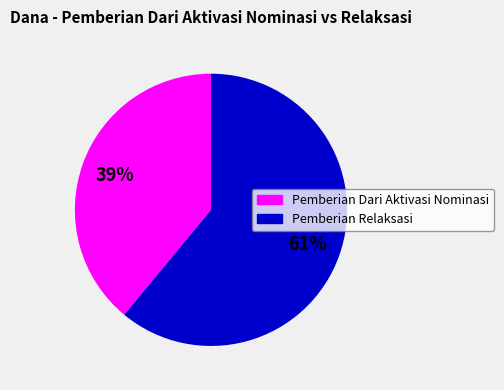

To the nearest percent, what is the difference between the largest and smallest slice percentages?

22%